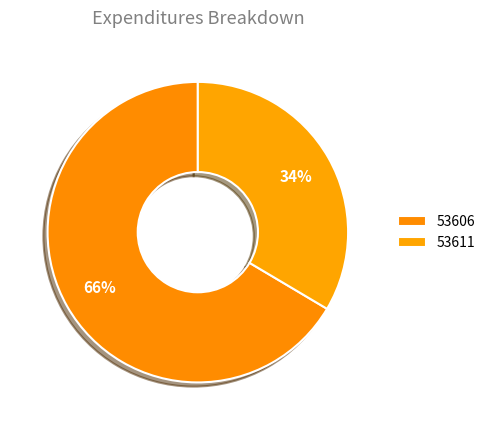

True or false: 53611 accounts for 48% of the total.

False